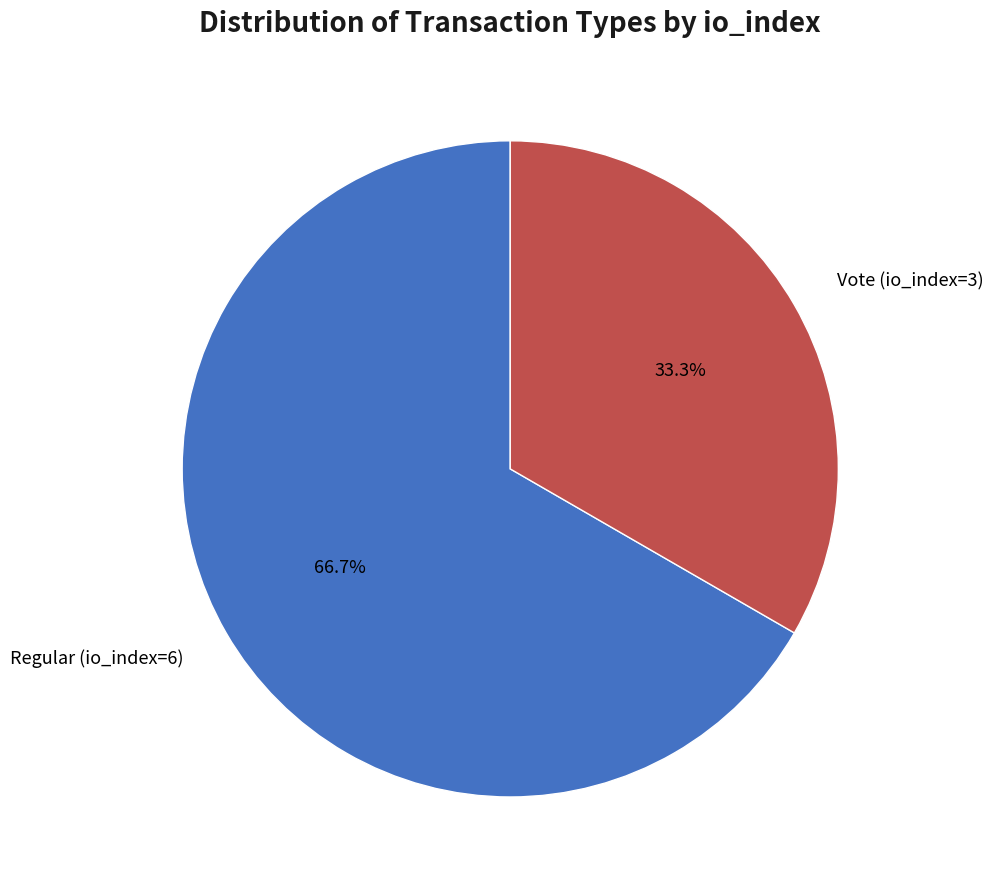

How many segments does this pie chart have?

2